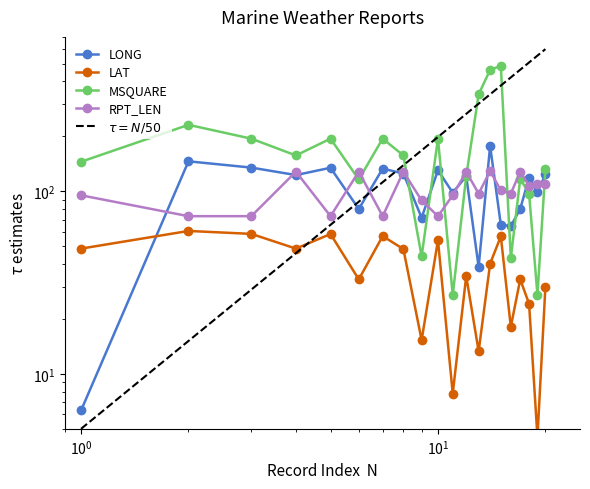

What is the value of the MSQUARE point at the 20th from the left?

132.0